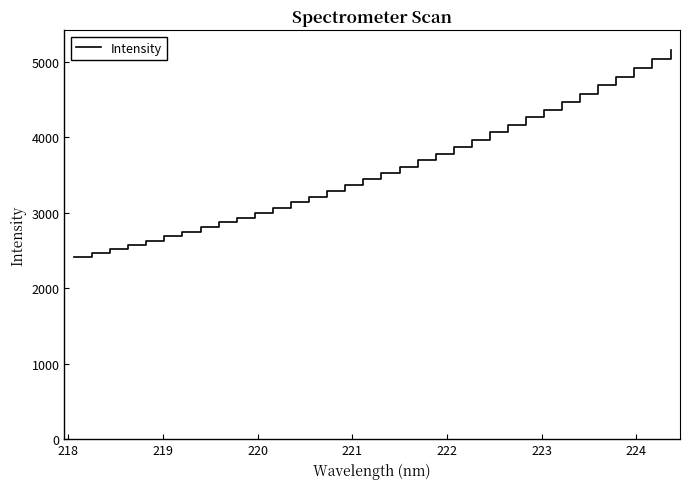

What is the difference between the maximum and minimum values?

2737.2